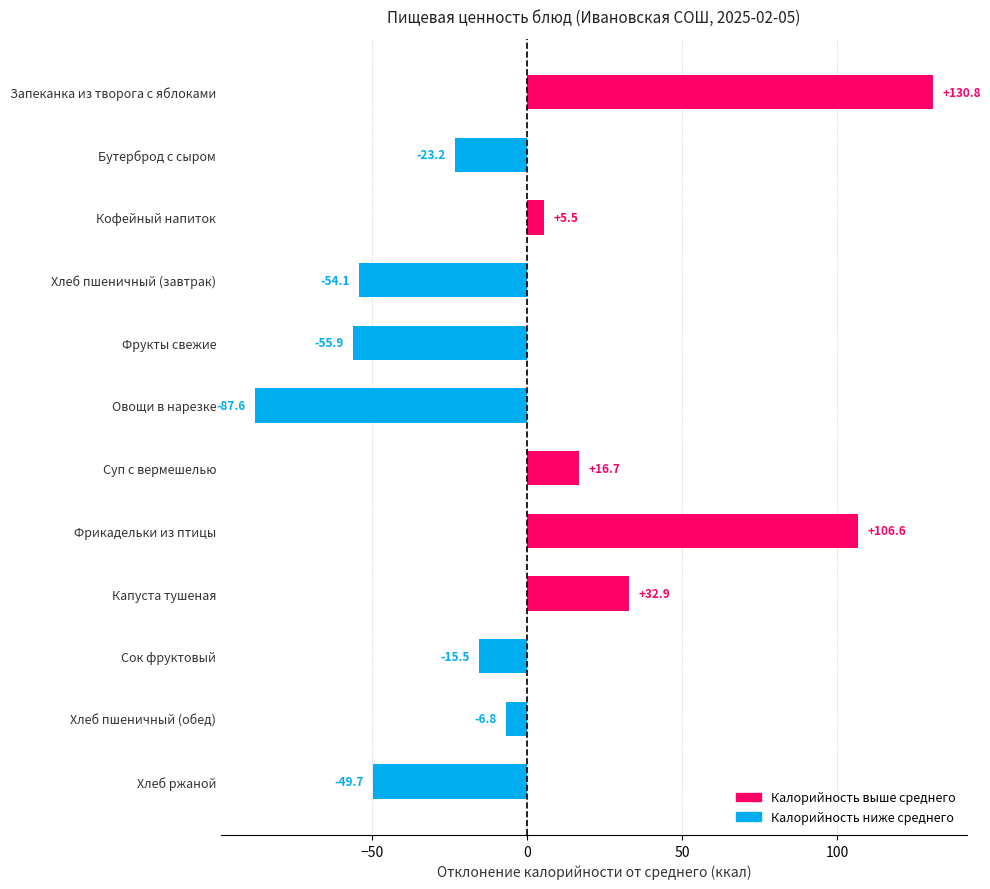

The chart shows a value of 32.9 at Капуста тушеная. True or false?

True